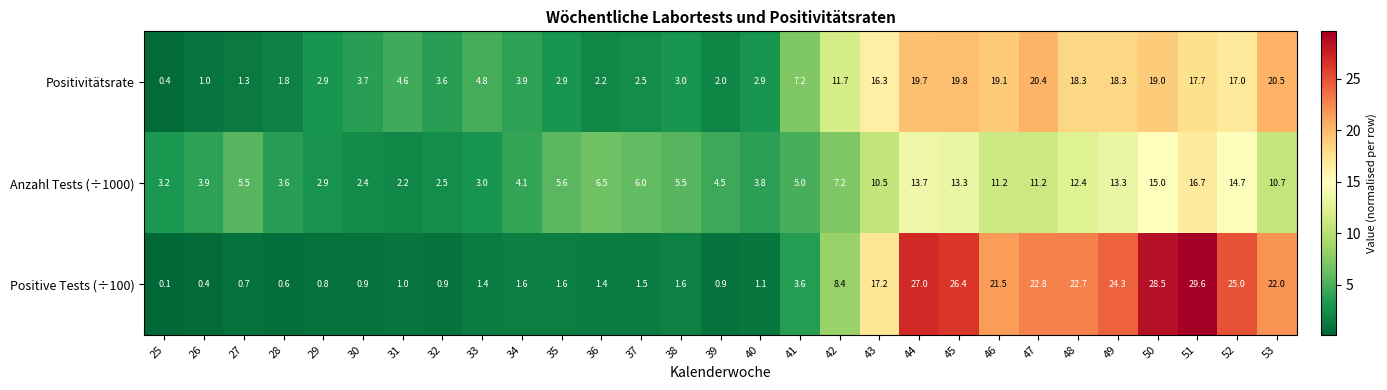

Which series has the largest total across all categories?

Positive Tests (÷100)